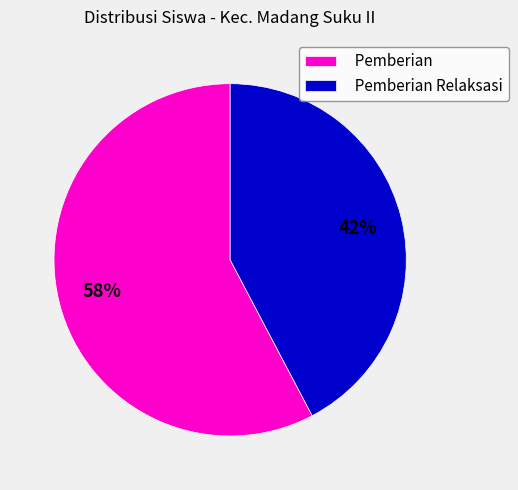

Between Pemberian and Pemberian Relaksasi, which is larger?

Pemberian